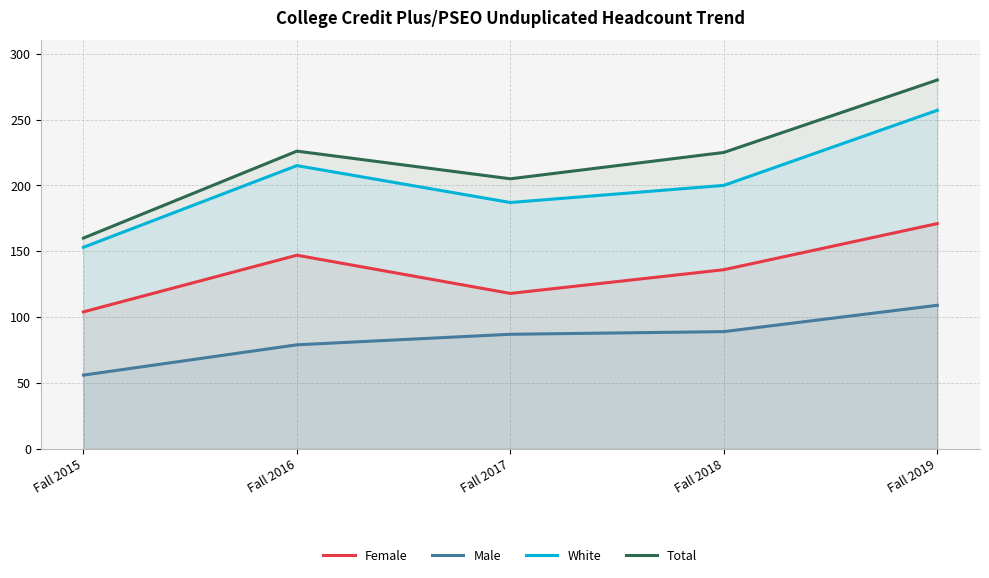

True or false: Total and Male cross at least once.

False